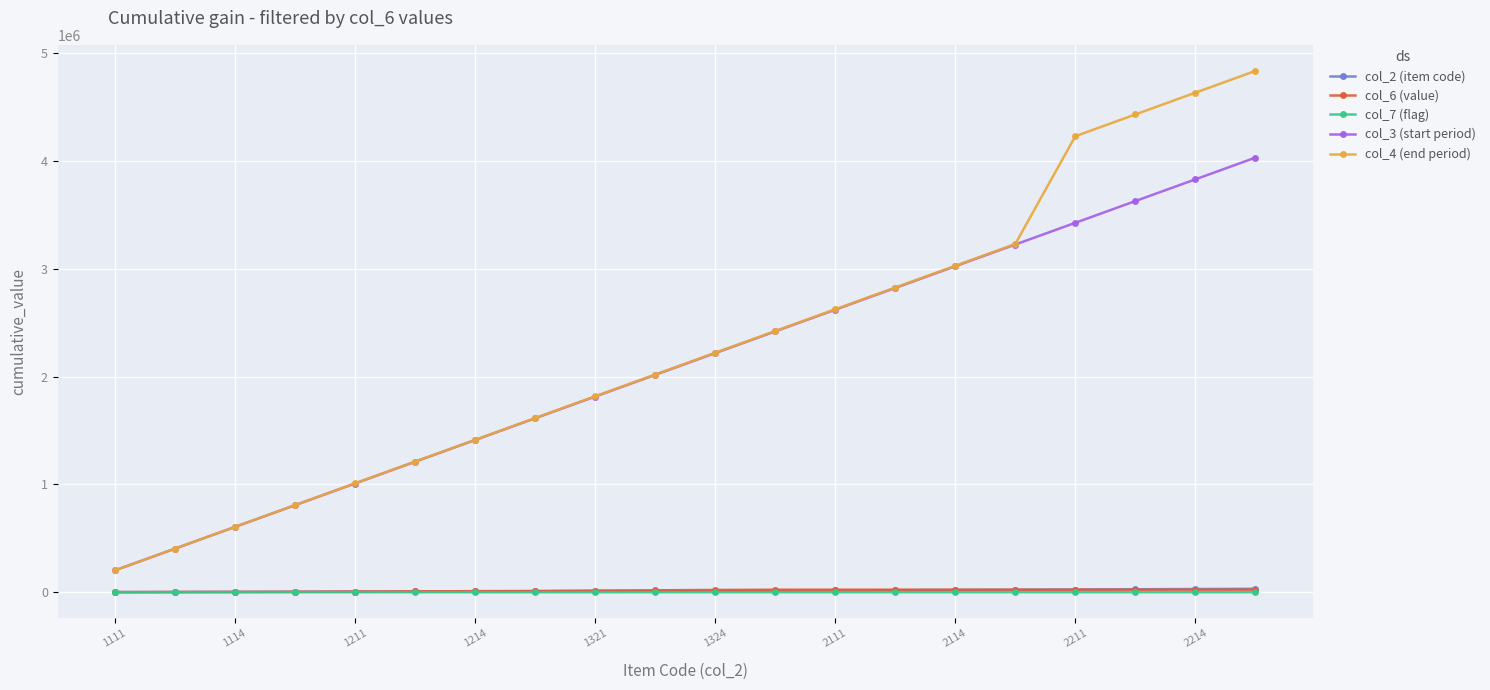

At how many categories does at least one series exceed 1704862?

12